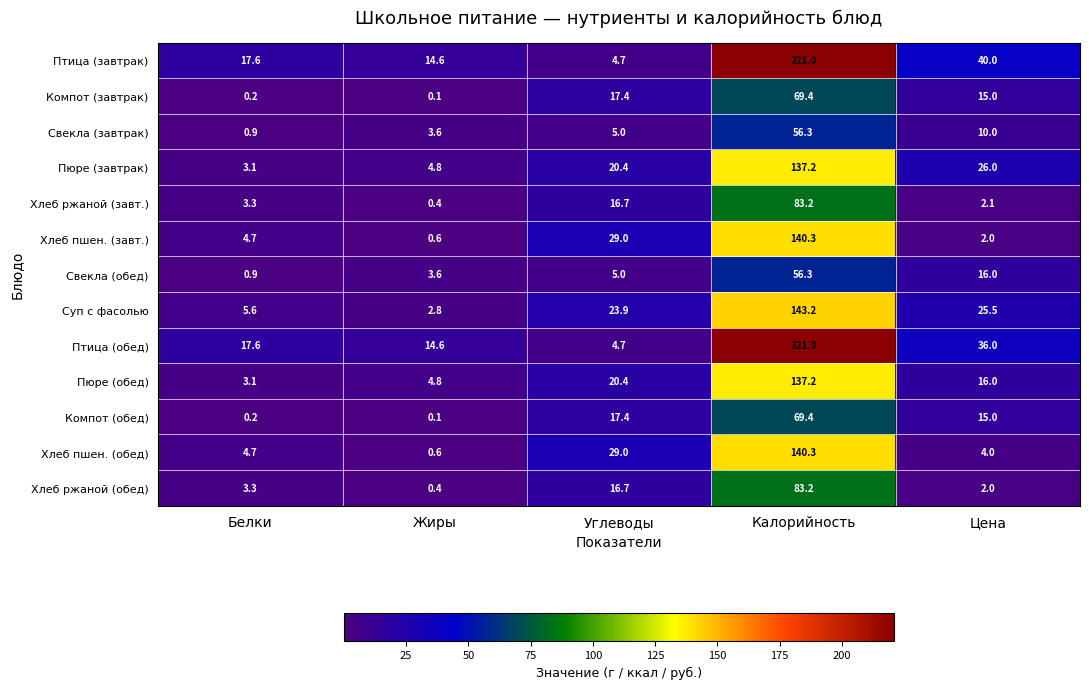

Which label corresponds to the smallest value in the chart?

Жиры